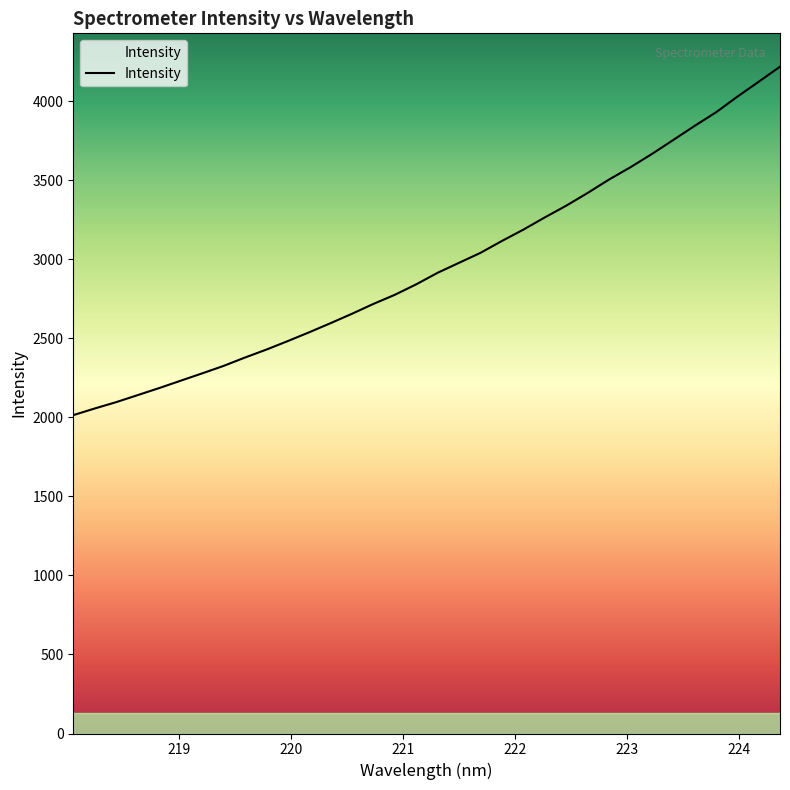

What is the minimum value shown in the chart?

2014.0